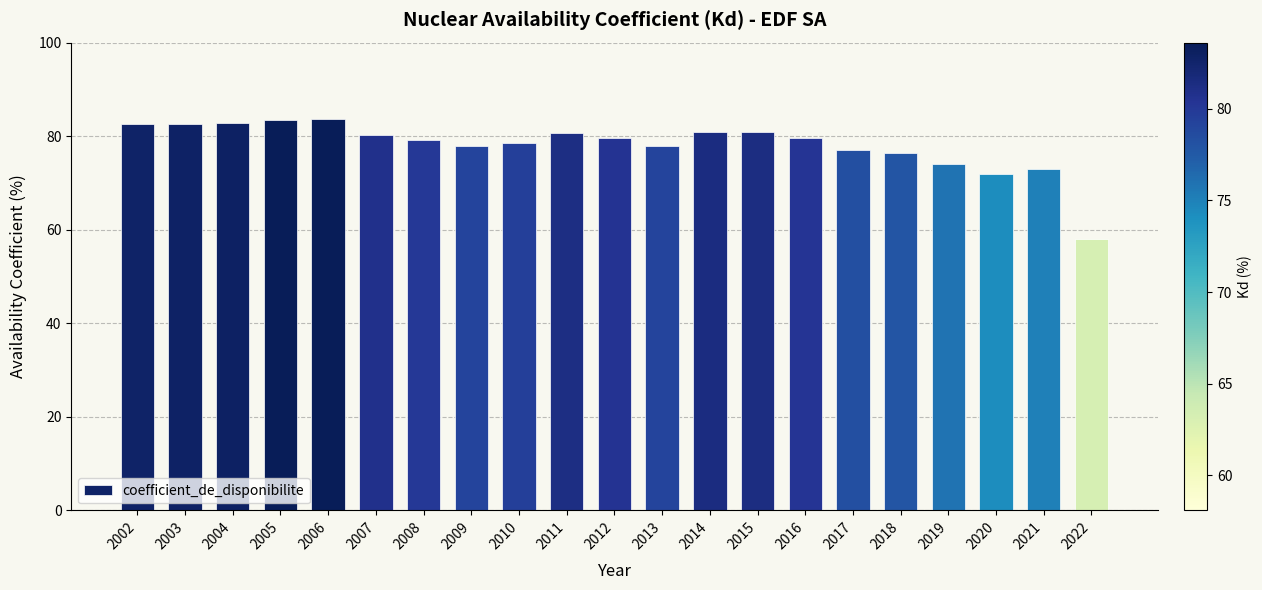

What is the maximum value shown in the chart?

83.6